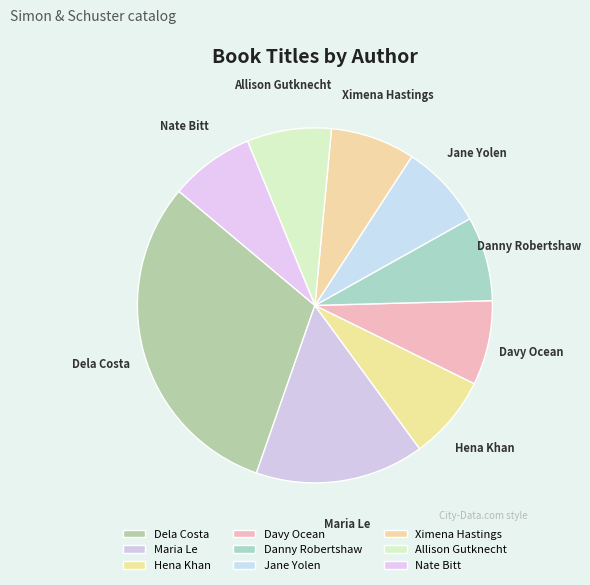

Approximately how many times larger is the value at Danny Robertshaw compared to Dela Costa?

0.3